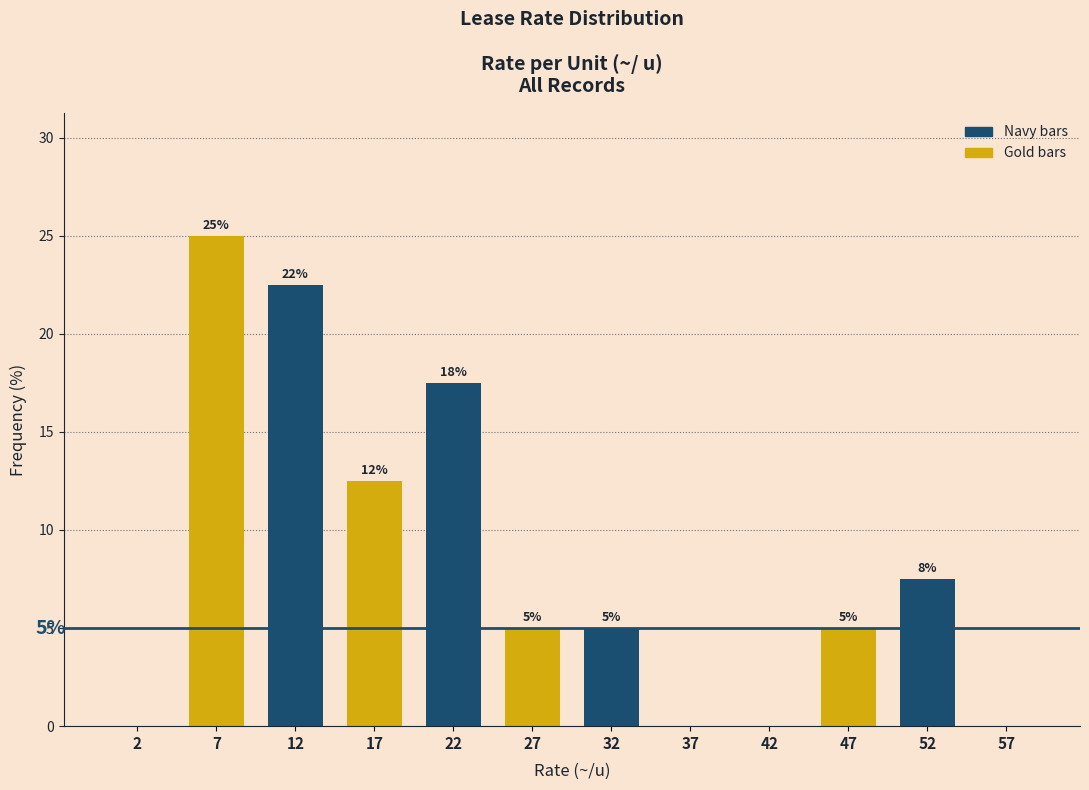

Over which range of the x-axis is the bar tallest?

5 to 10